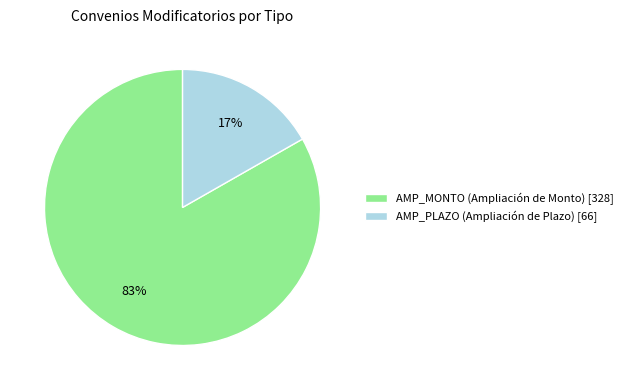

Rank the categories by value from highest to lowest.

AMP_MONTO (Ampliación de Monto), AMP_PLAZO (Ampliación de Plazo)